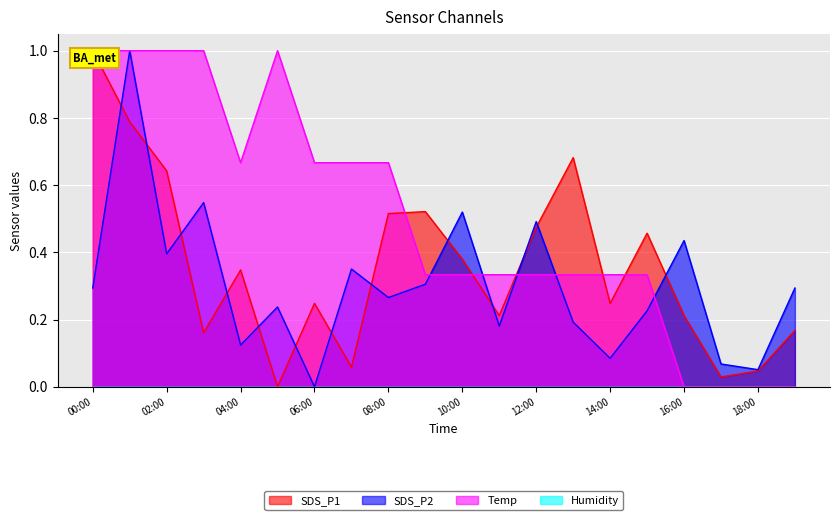

List the labels in order of SDS_P2 value, smallest first.

06:00, 18:00, 17:00, 14:00, 04:00, 11:00, 13:00, 15:00, 05:00, 08:00, 00:00, 19:00, 09:00, 07:00, 02:00, 16:00, 12:00, 10:00, 03:00, 01:00